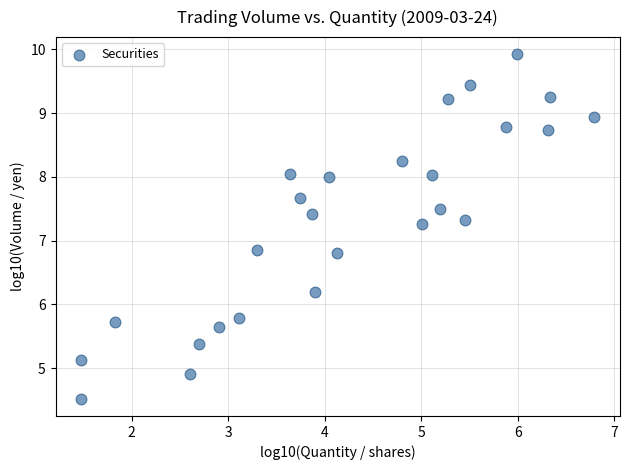

What is the range of Y values (max minus min)?

5.4